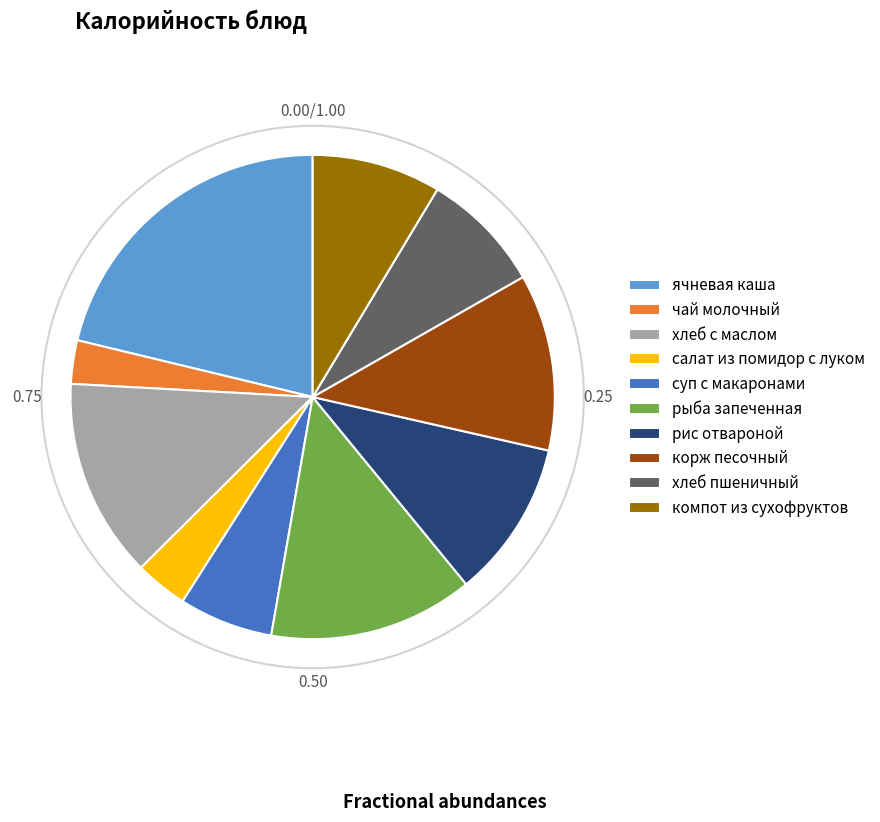

What is the smallest slice in the pie chart?

чай молочный